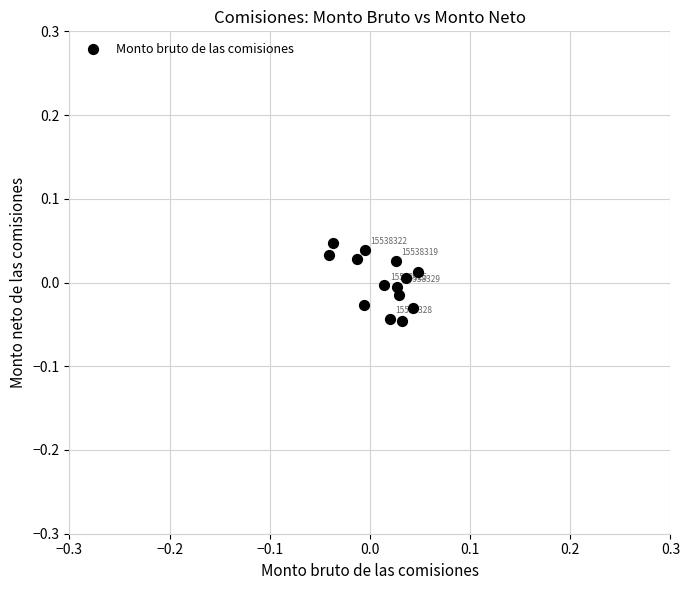

Count the number of points in this scatter plot.

14